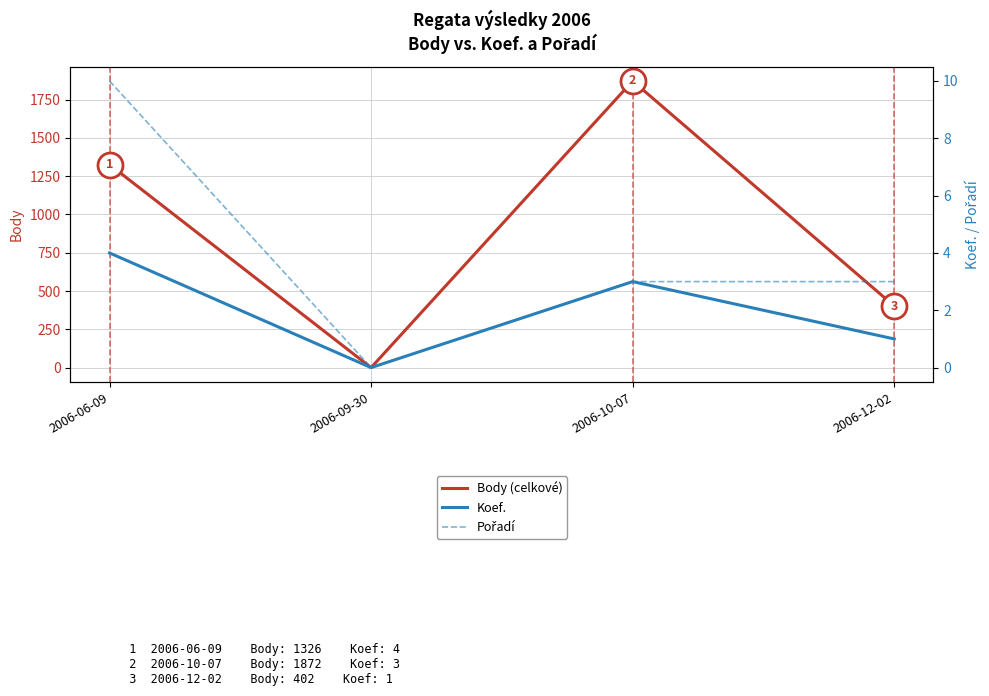

Which has a higher value, 2006-06-09 or 2006-09-30?

2006-06-09